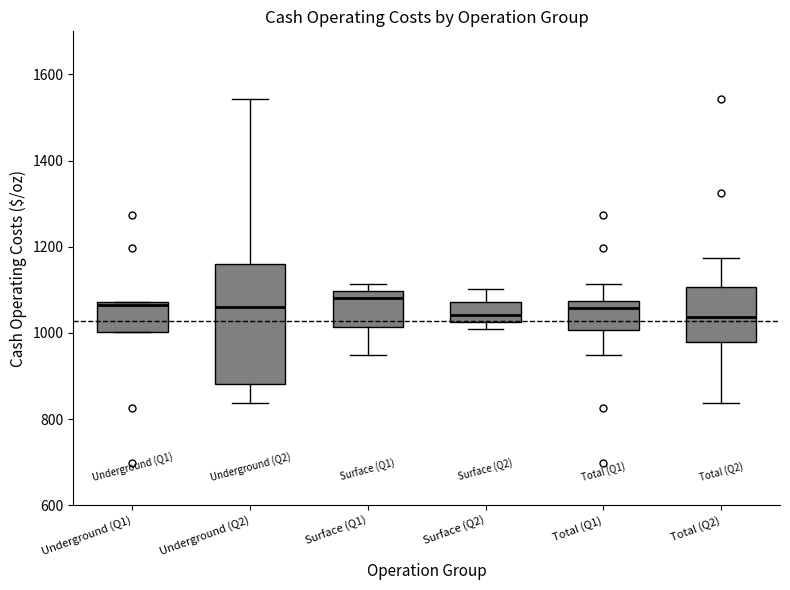

Reading left to right, read every box against the y-axis: the position of its median line, the range the box covers, and the ends of its whiskers. The values are not printed on the chart, so give them approximately, as read against the axis.

Underground (Q1): median 1060, box 1000 to 1080, whiskers 1000 to 1080
Underground (Q2): median 1060, box 880 to 1160, whiskers 840 to 1540
Surface (Q1): median 1080, box 1020 to 1100, whiskers 940 to 1120
Surface (Q2): median 1040, box 1020 to 1080, whiskers 1000 to 1100
Total (Q1): median 1060, box 1000 to 1080, whiskers 940 to 1120
Total (Q2): median 1040, box 980 to 1100, whiskers 840 to 1180